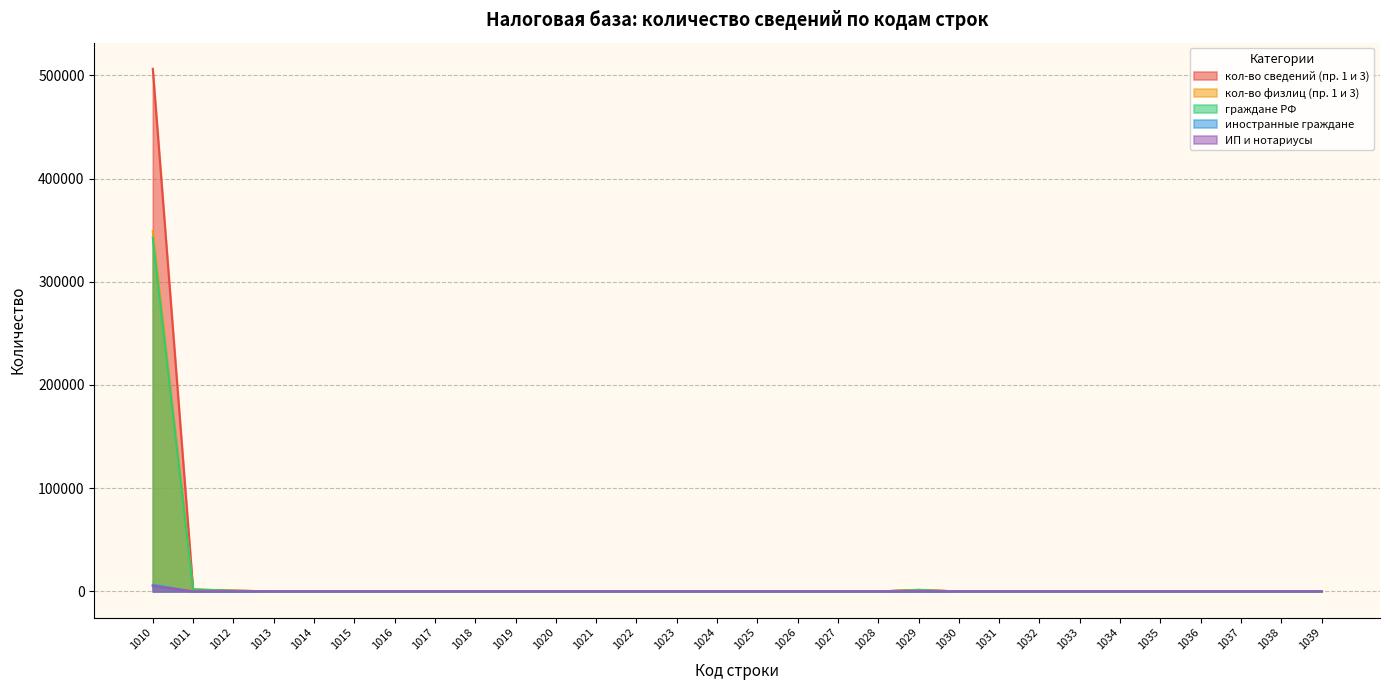

True or false: кол-во сведений (пр. 1 и 3) and кол-во физлиц (пр. 1 и 3) cross at least once.

False